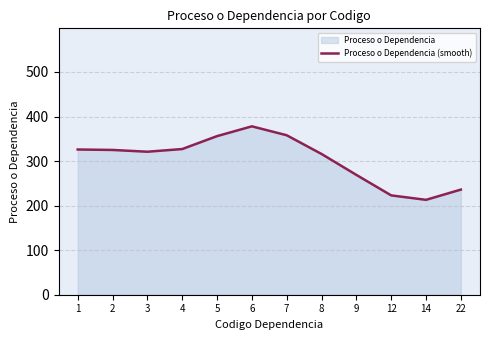

Does the chart have visible grid lines?

Yes